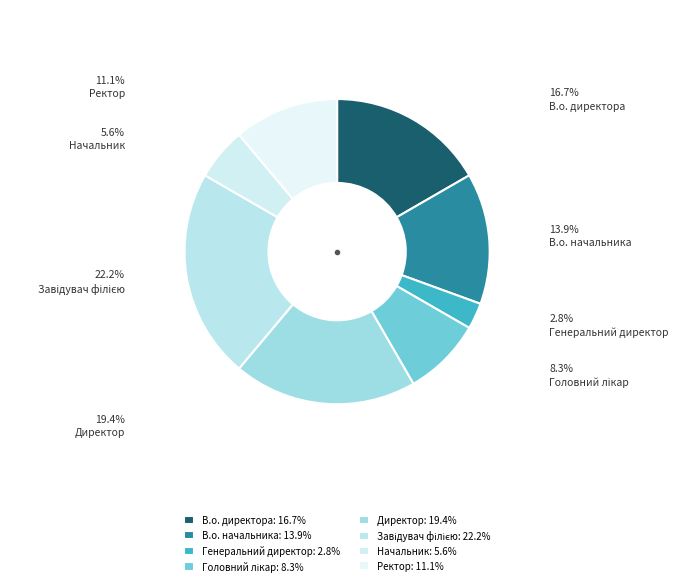

How much of the chart is everything except В.о. директора?

83.3%